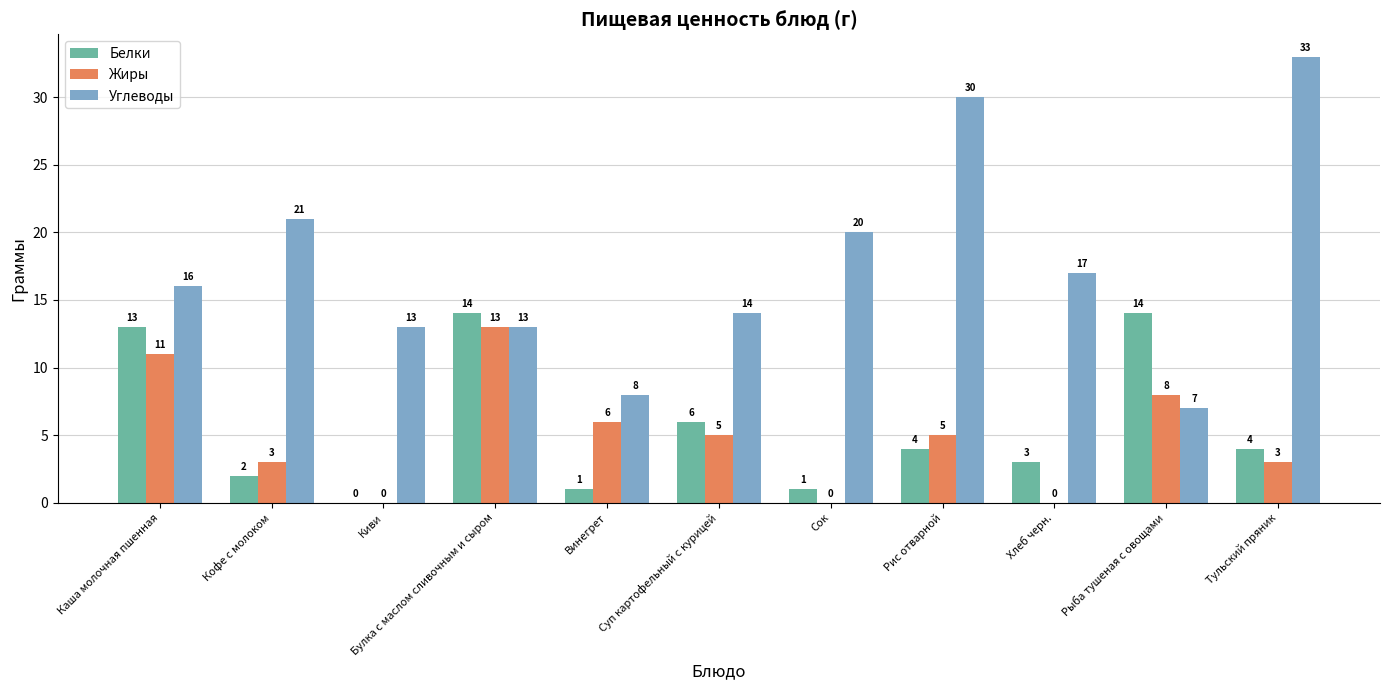

What is the average value of the Белки series?

6